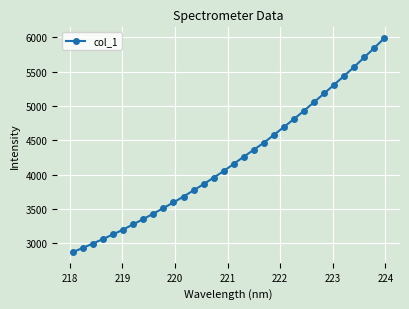

What is the difference between the second highest and second lowest values?

2913.3